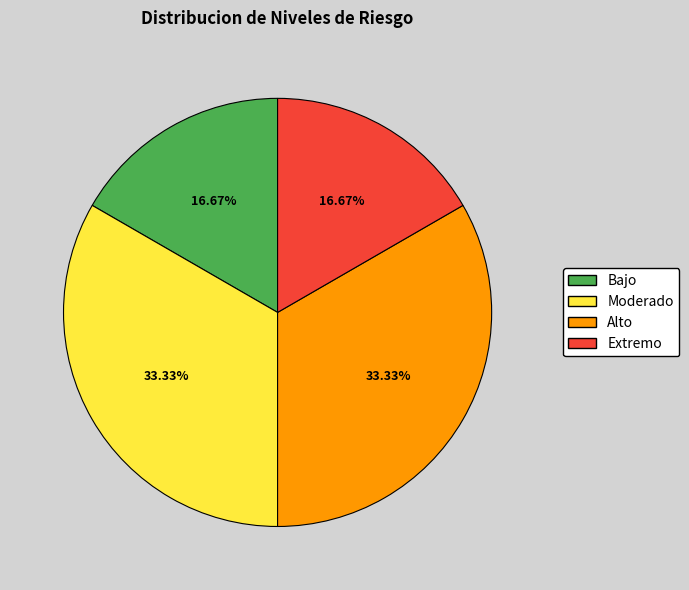

Is there a majority slice in this chart?

No